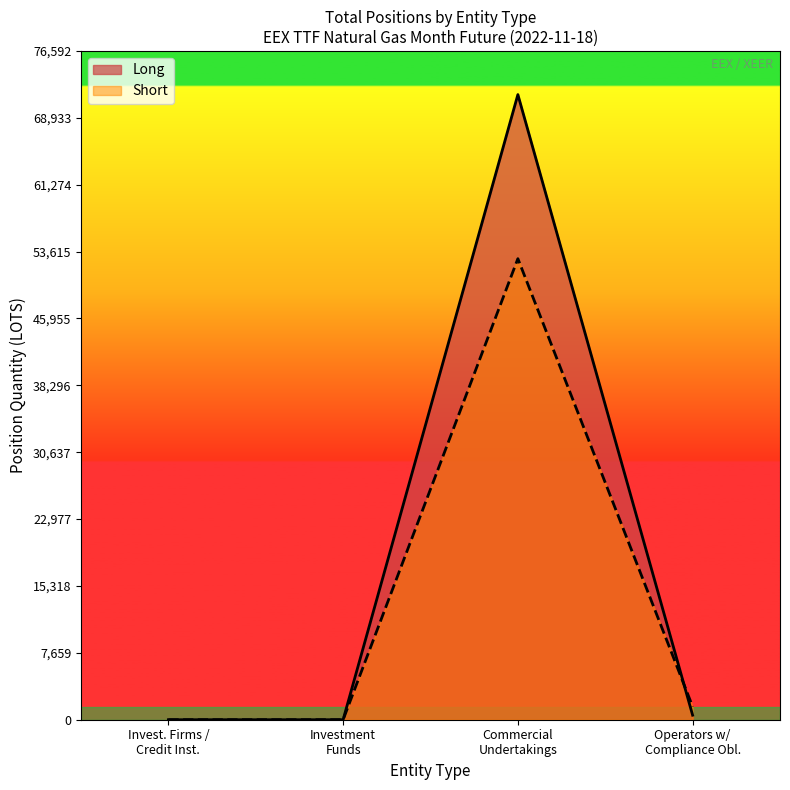

Reading left to right, extract all data points from this chart.

Long: Invest. Firms /
Credit Inst.=0.0	Investment
Funds=0.0	Commercial
Undertakings=71592.9	Operators w/
Compliance Obl.=519.0
Short: Invest. Firms /
Credit Inst.=0.0	Investment
Funds=0.0	Commercial
Undertakings=52804.0	Operators w/
Compliance Obl.=1500.0